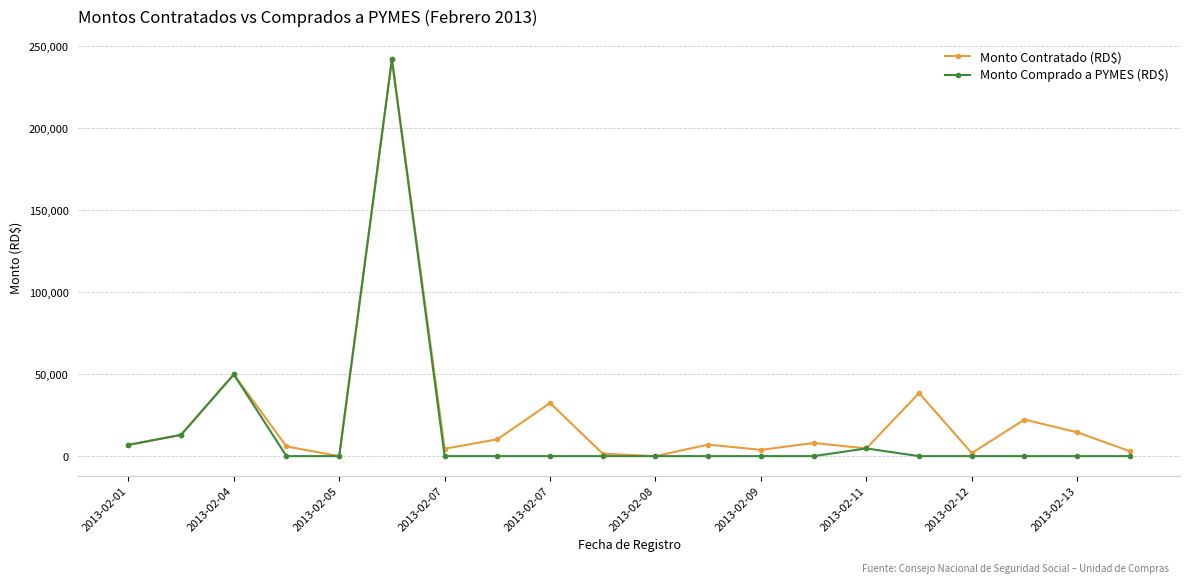

True or false: Monto Comprado a PYMES (RD$) has more than 1 points higher than both neighbors.

True